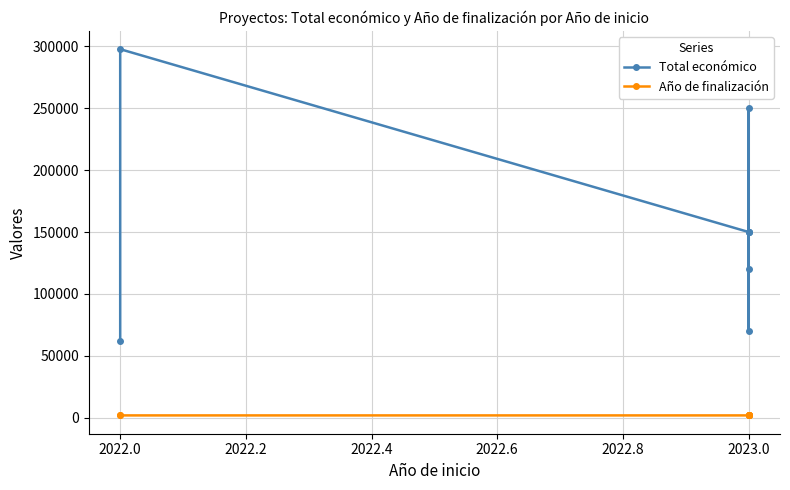

Which series has the largest range (max minus min)?

Total económico